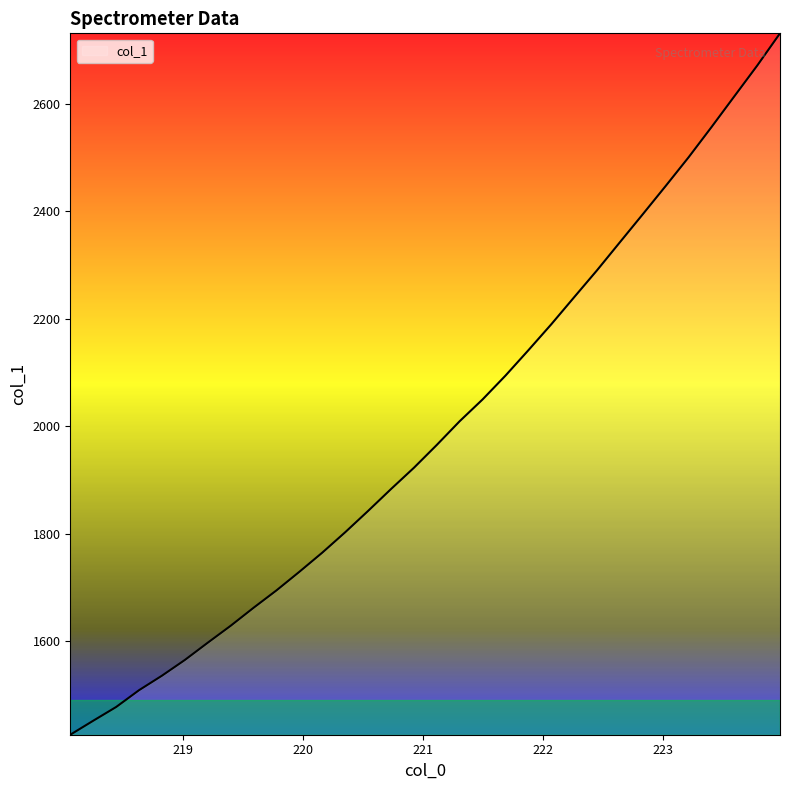

Reading left to right, what are all the values shown in this chart?

1426.5	1452.5	1478.0	1509.3	1536.2	1565.5	1597.6	1629.1	1662.6	1694.9	1729.5	1765.1	1803.0	1842.6	1883.3	1922.8	1965.4	2009.5	2049.9	2094.2	2141.4	2189.6	2239.9	2290.0	2342.2	2394.2	2446.7	2500.0	2556.1	2613.3	2670.5	2730.6